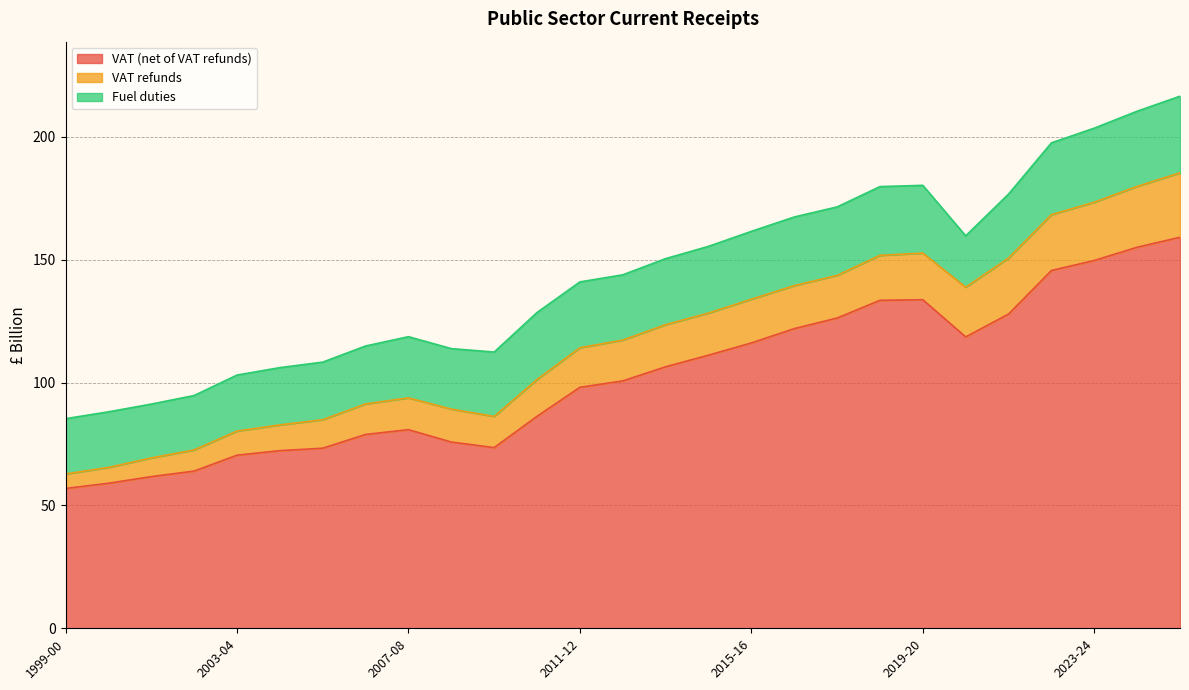

How many data points in VAT (net of VAT refunds) are above 100?

14